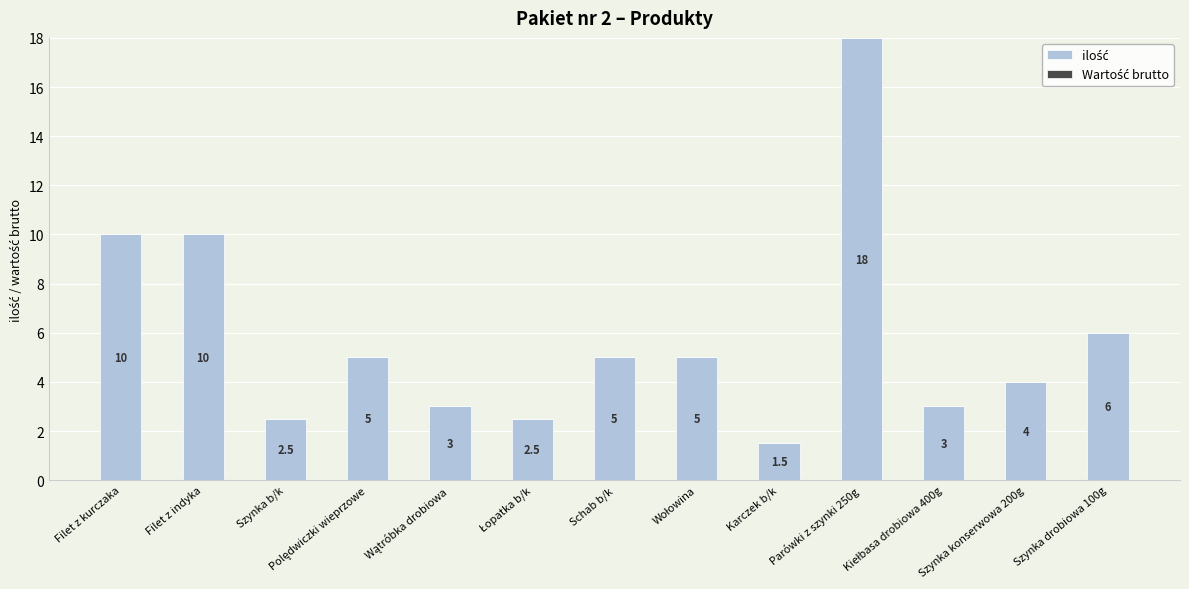

What is the maximum value shown in the chart?

18.0